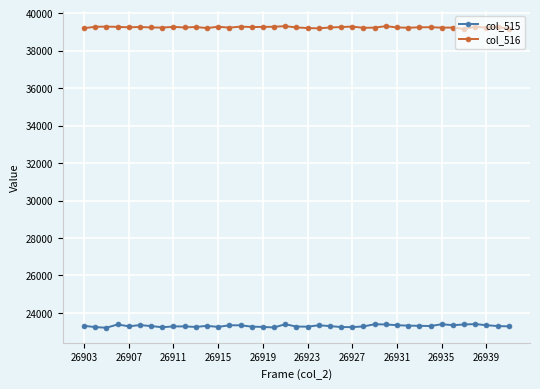

True or false: col_516 has more than 1 points higher than both neighbors.

True